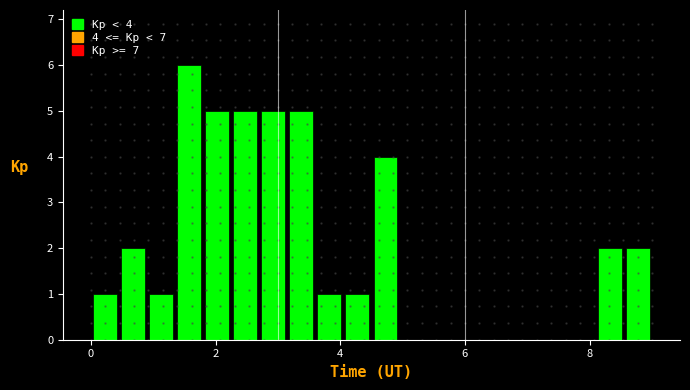

Around what value on the x-axis is the tallest bar? Give the approximate position of its centre, as read against the axis.

1.6